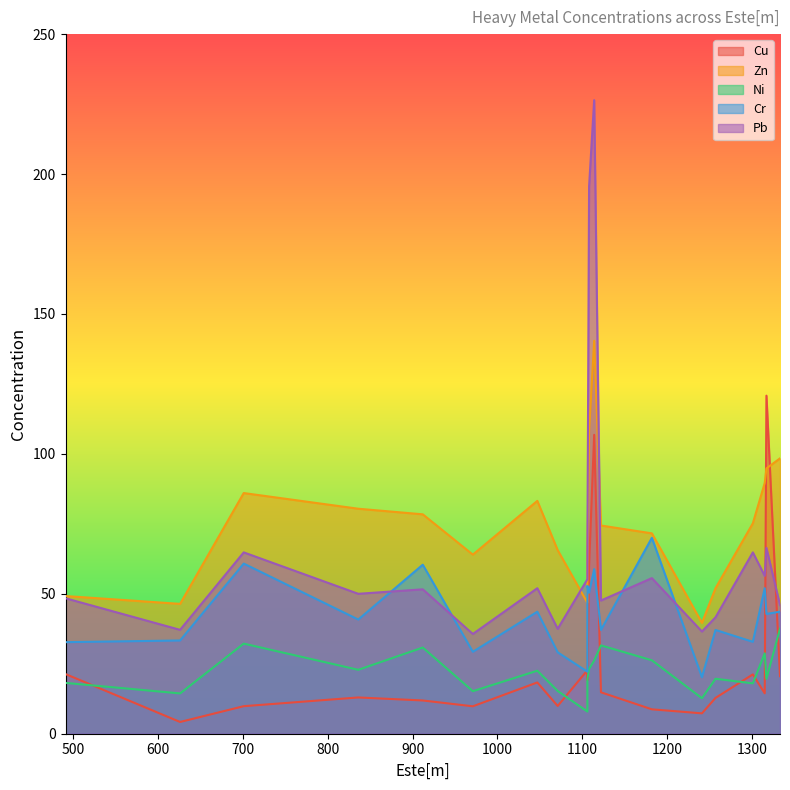

Which series has the largest range (max minus min)?

Pb